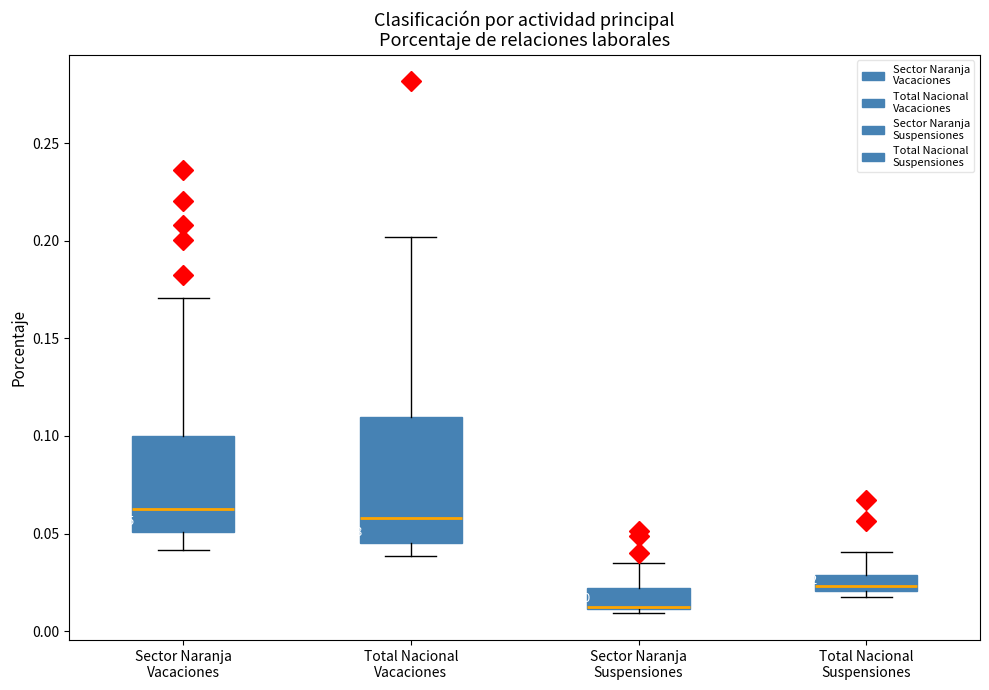

Which box is the tallest, from its lower edge to its upper edge?

Total Nacional Vacaciones